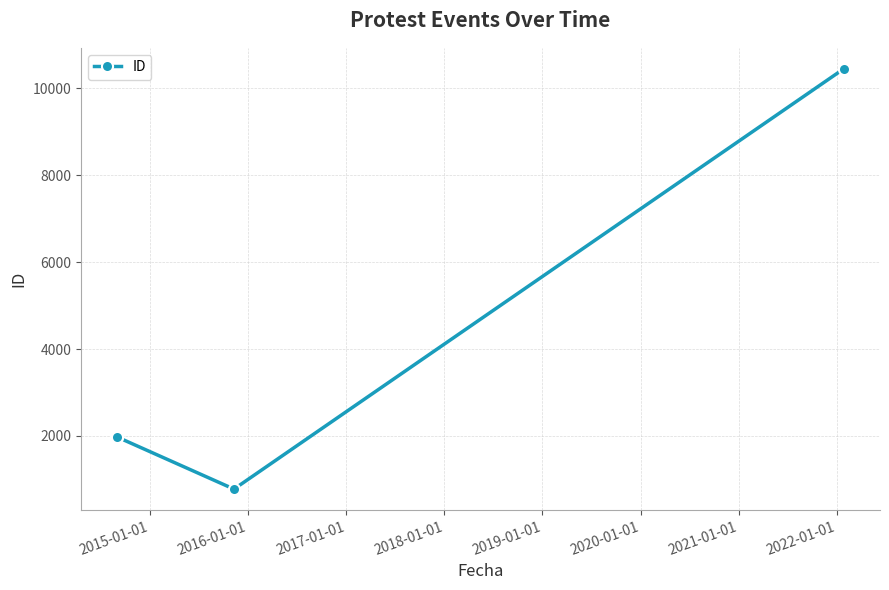

Reading right to left, list all the values displayed in this chart.

10450	775	1972	1964